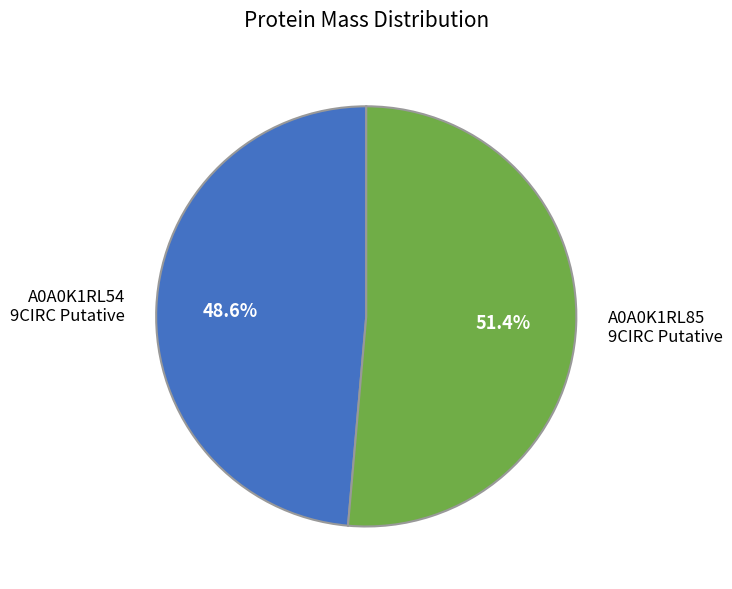

How many segments does this pie chart have?

2